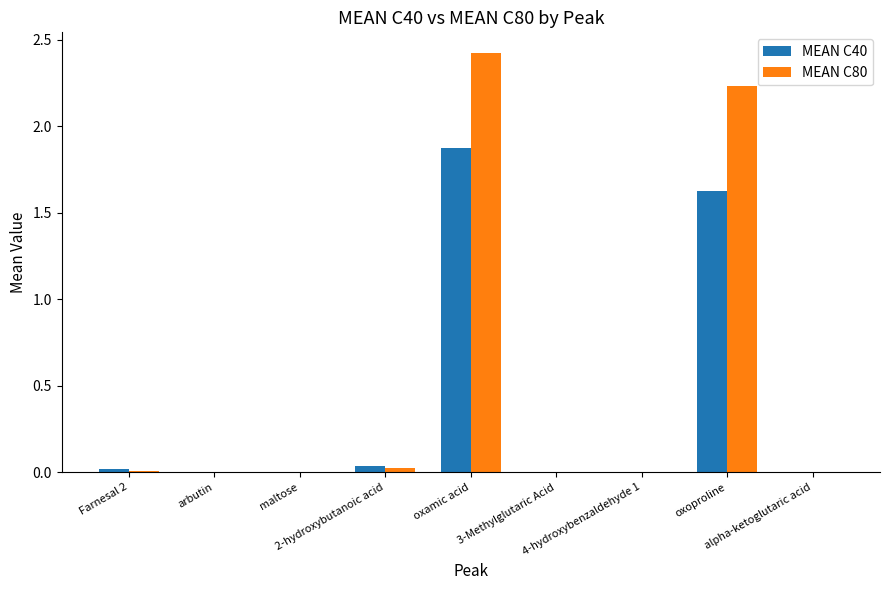

How many groups of bars are there?

9